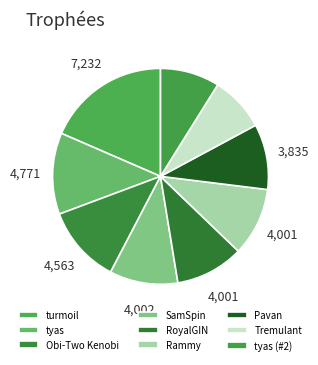

Count the number of slices in the pie.

9